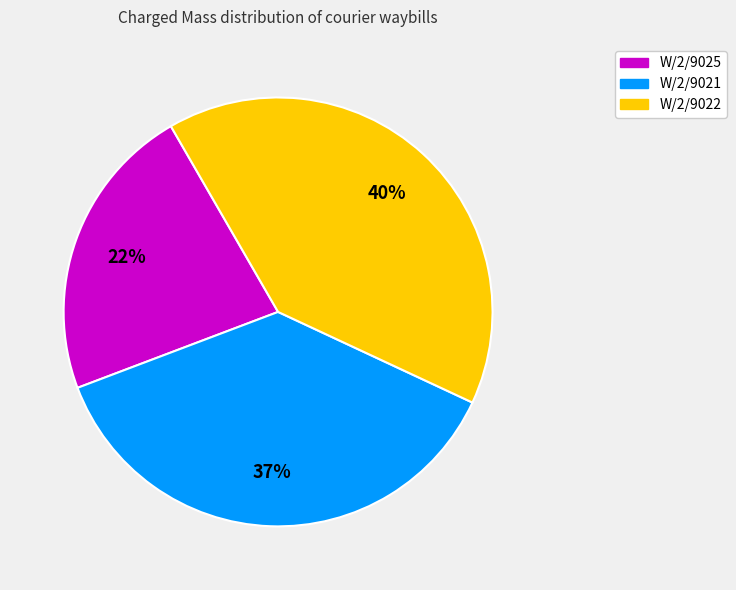

What is the largest slice in the pie chart?

W/2/9022